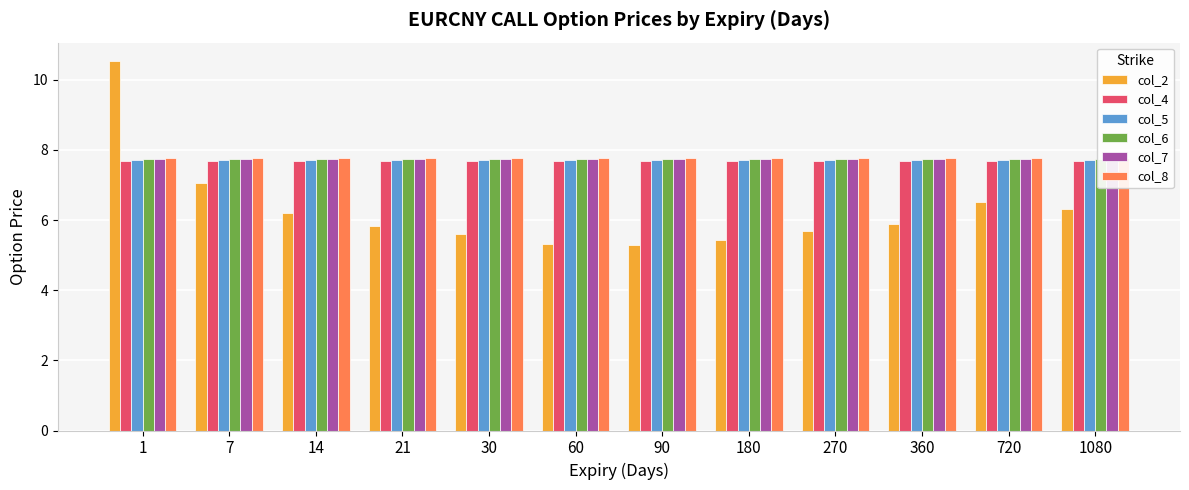

List the series in order of their peak value, highest first.

col_2, col_8, col_7, col_6, col_5, col_4